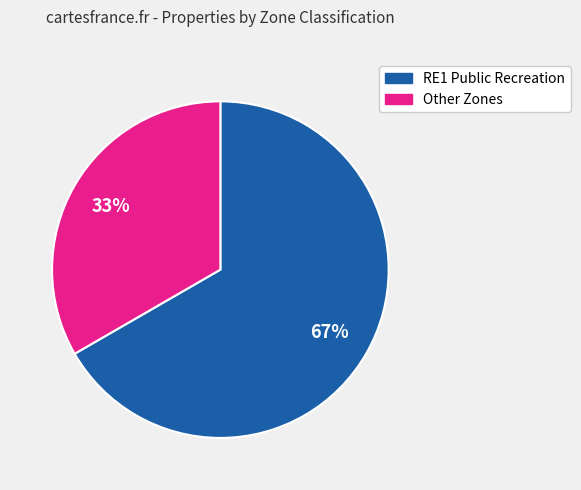

To the nearest percent, what is the average slice percentage?

50%